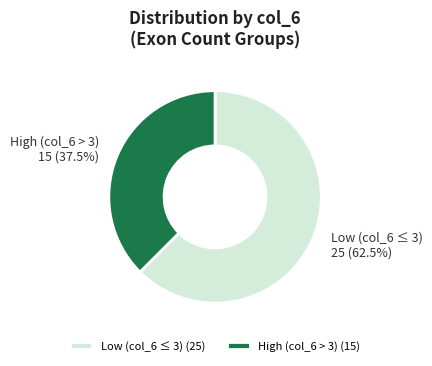

What is the ratio of the value at Low (col_6 ≤ 3) to the value at High (col_6 > 3)?

1.7